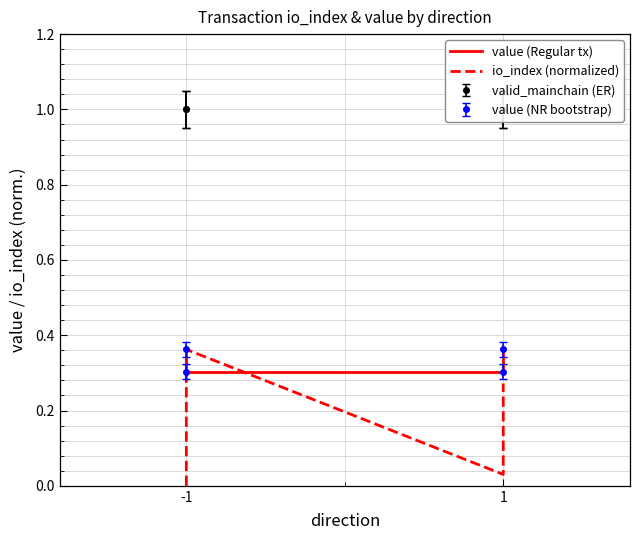

How many interior local peaks does the io_index (normalized) series have?

1